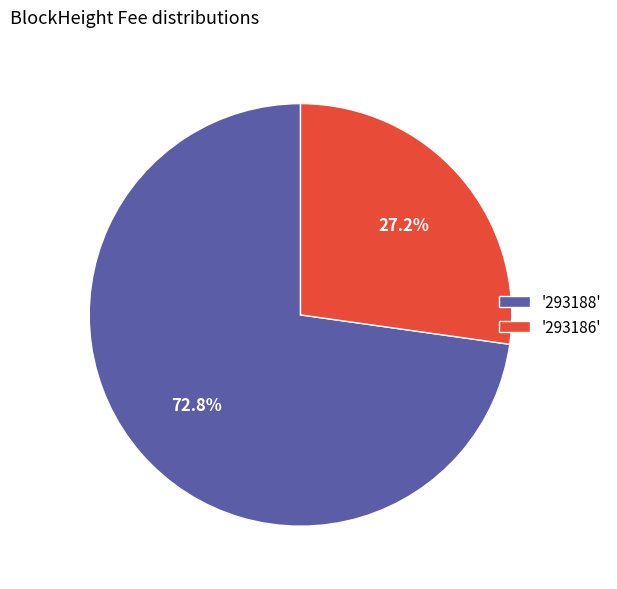

Is '293186' the majority of the pie?

No